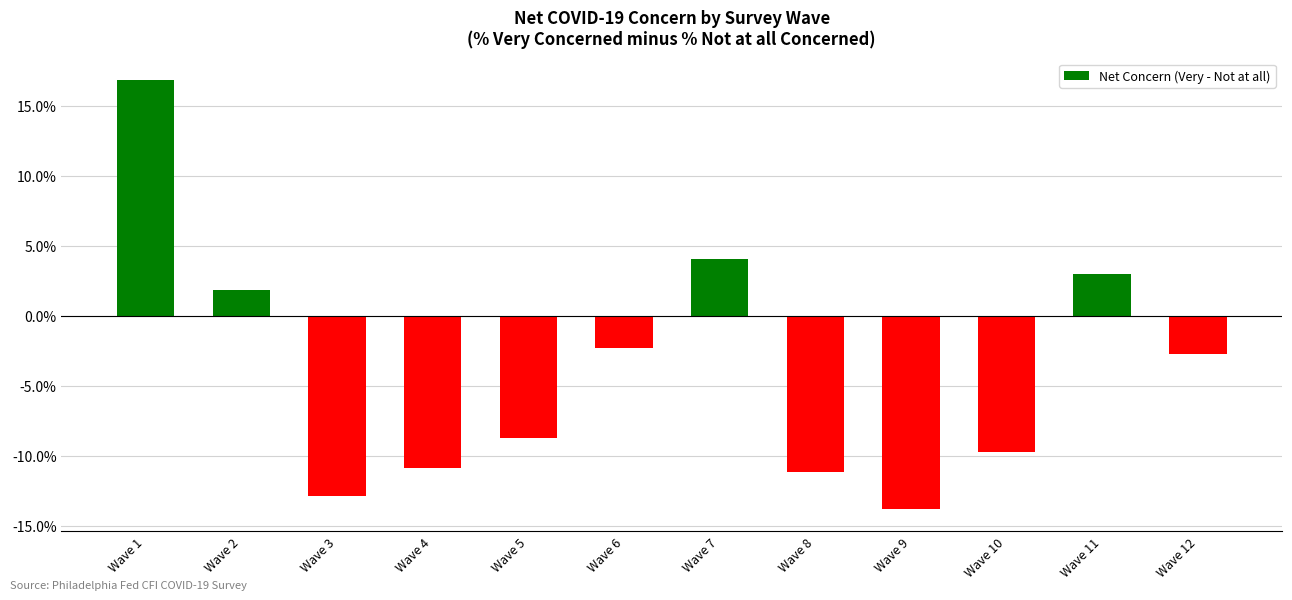

Are the bars grouped side by side (vs. stacked)?

No